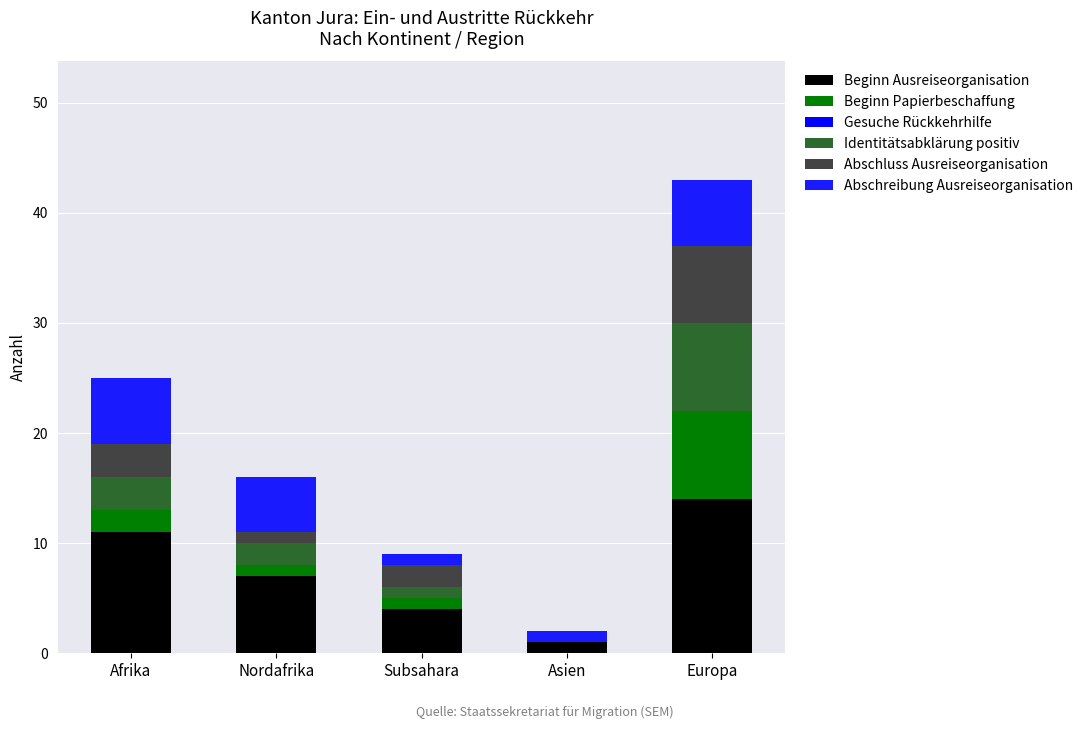

What is the sum of all Abschreibung Ausreiseorganisation values?

19